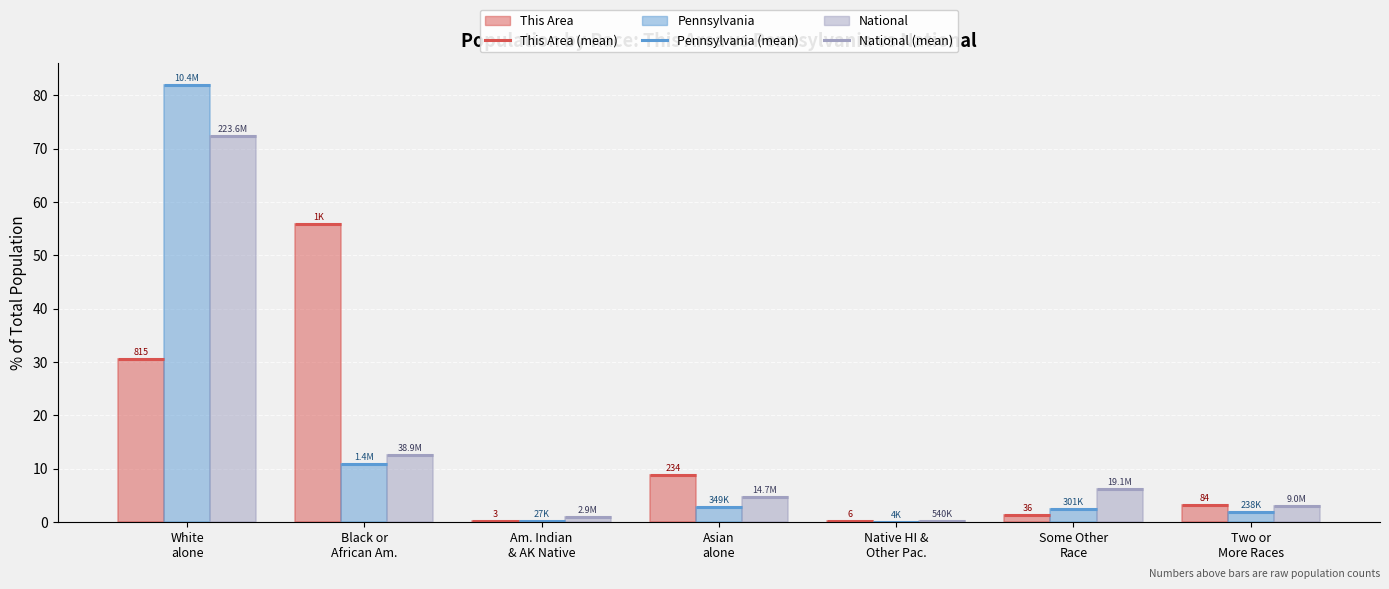

Reading left to right, what are all the values shown in this chart?

This Area: White
alone=30.5	Black or
African Am.=55.8	Am. Indian
& AK Native=0.1	Asian
alone=8.8	Native HI &
Other Pac.=0.2	Some Other
Race=1.3	Two or
More Races=3.1
Pennsylvania: White
alone=81.9	Black or
African Am.=10.8	Am. Indian
& AK Native=0.2	Asian
alone=2.7	Native HI &
Other Pac.=0.0	Some Other
Race=2.4	Two or
More Races=1.9
National: White
alone=72.4	Black or
African Am.=12.6	Am. Indian
& AK Native=0.9	Asian
alone=4.8	Native HI &
Other Pac.=0.2	Some Other
Race=6.2	Two or
More Races=2.9